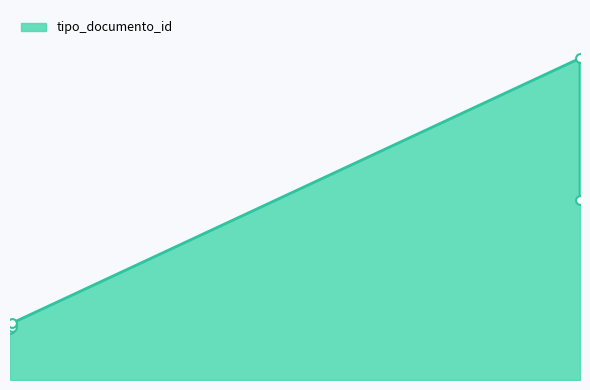

Between 2018-12-10 11:12:36 and 2018-12-10 10:08:30, which is larger?

2018-12-10 11:12:36